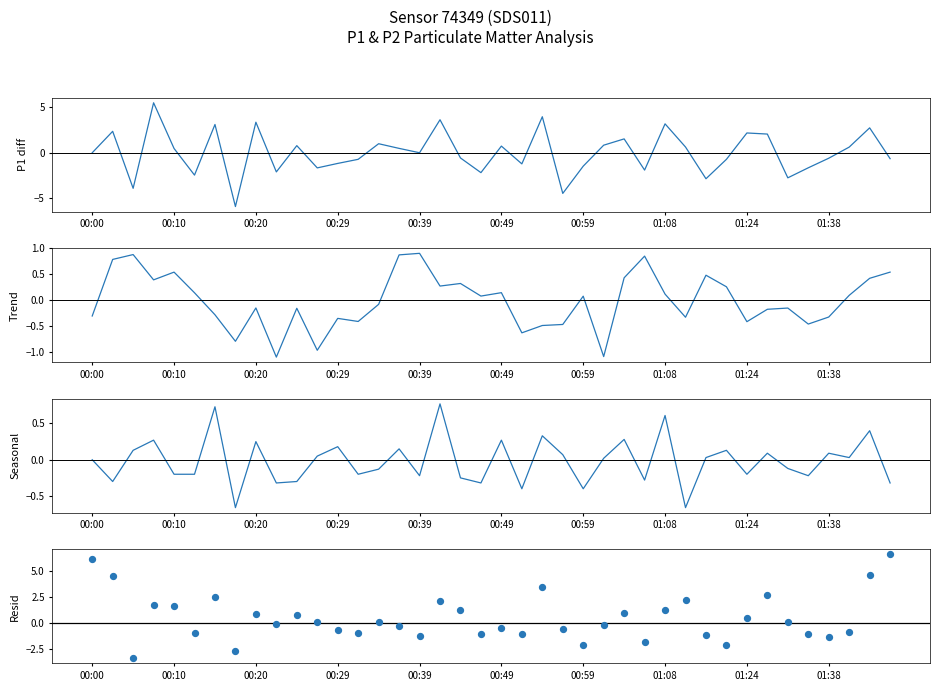

At how many categories does at least one series exceed 5?

3